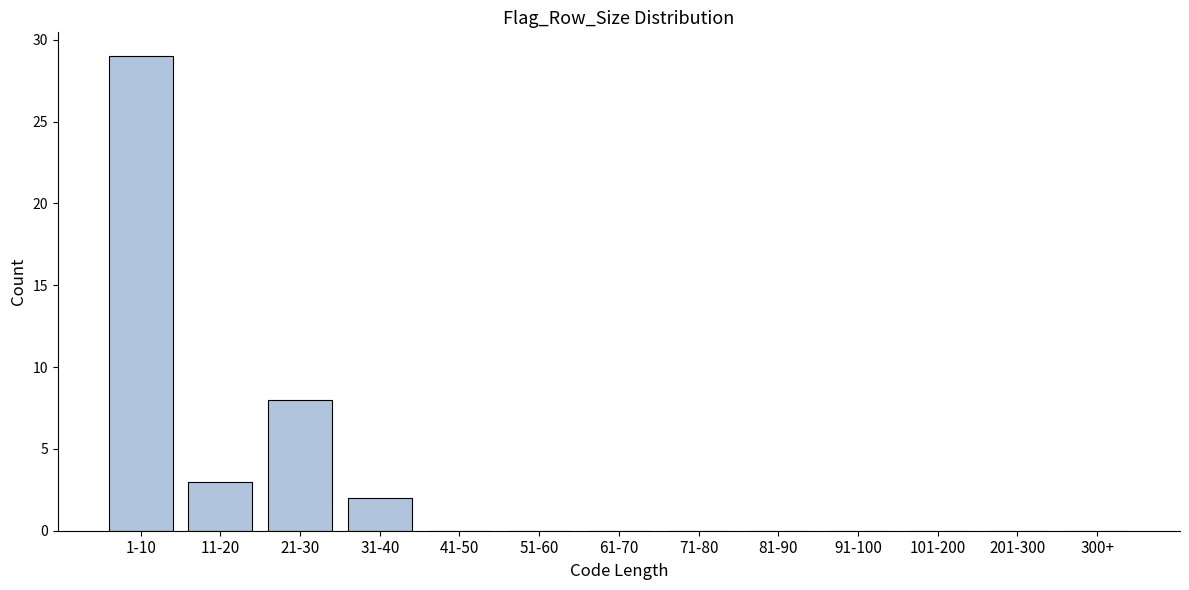

Reading left to right, what are all the values shown in this chart?

1-10=29	11-20=3	21-30=8	31-40=2	41-50=0	51-60=0	61-70=0	71-80=0	81-90=0	91-100=0	101-200=0	201-300=0	300+=0